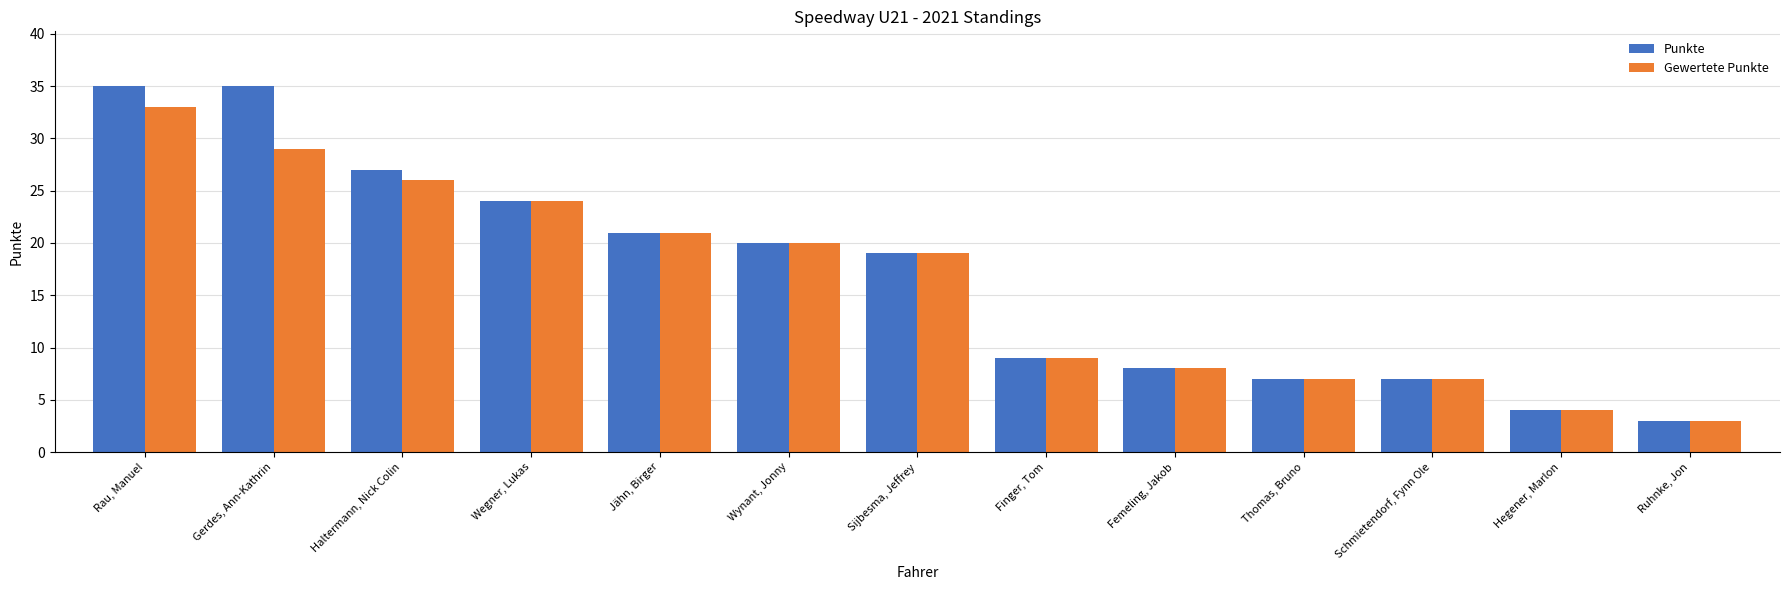

What is the value of the Gewertete Punkte bar at the 13th from the left?

3